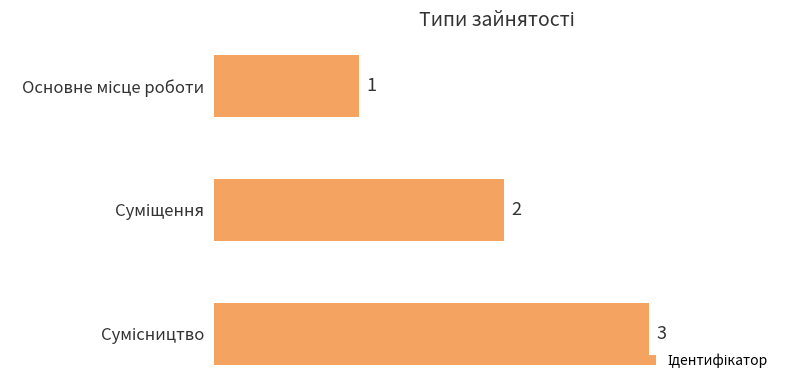

What is the sum of all values?

6